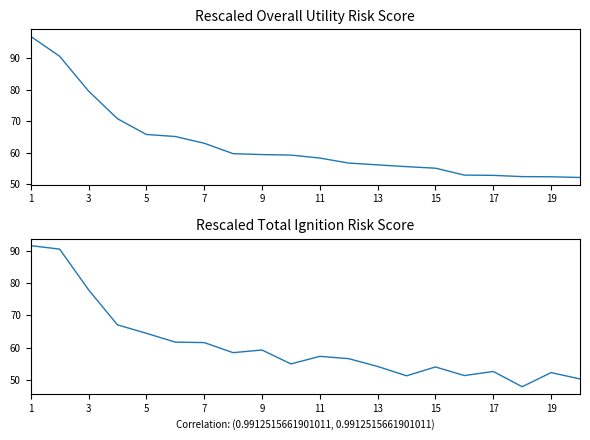

Does the chart display data point markers on the line(s)?

No